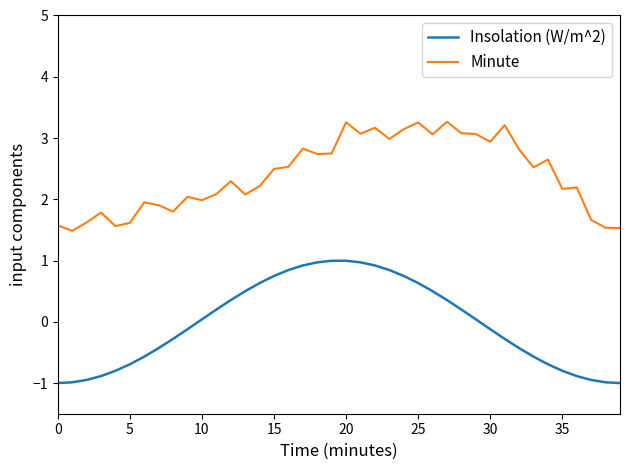

List the series in order of their peak value, lowest first.

Insolation (W/m^2), Minute